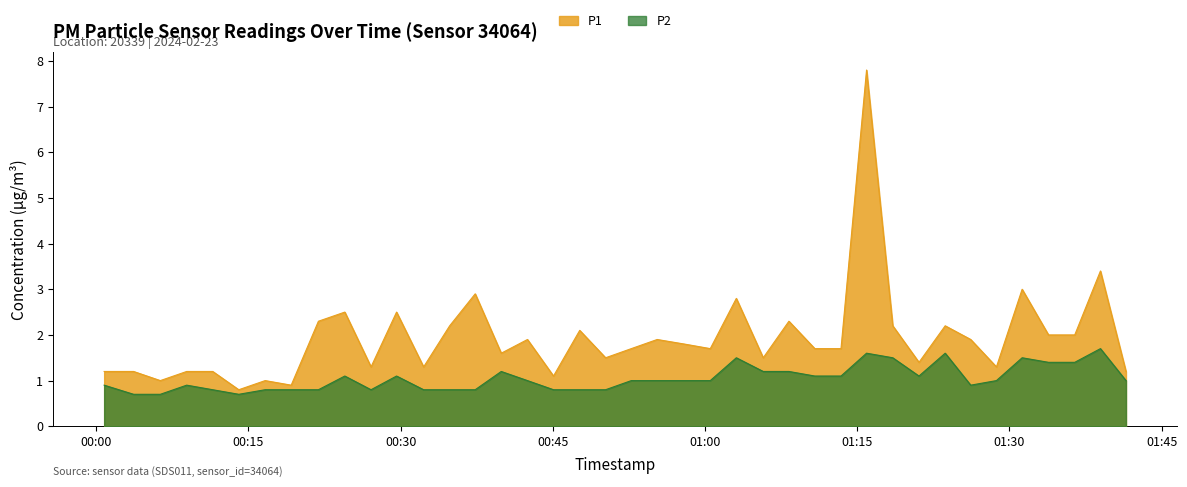

Rank the categories by P2 value from highest to lowest.

2024-02-23T01:38:58, 2024-02-23T01:15:55, 2024-02-23T01:23:40, 2024-02-23T01:03:05, 2024-02-23T01:18:30, 2024-02-23T01:31:15, 2024-02-23T01:33:51, 2024-02-23T01:36:26, 2024-02-23T00:39:55, 2024-02-23T01:05:44, 2024-02-23T01:08:16, 2024-02-23T00:24:30, 2024-02-23T00:29:36, 2024-02-23T01:10:49, 2024-02-23T01:13:24, 2024-02-23T01:21:05, 2024-02-23T00:42:30, 2024-02-23T00:52:44, 2024-02-23T00:55:17, 2024-02-23T00:57:58, 2024-02-23T01:00:31, 2024-02-23T01:28:43, 2024-02-23T01:41:29, 2024-02-23T00:00:47, 2024-02-23T00:08:55, 2024-02-23T01:26:11, 2024-02-23T00:11:29, 2024-02-23T00:16:39, 2024-02-23T00:19:13, 2024-02-23T00:21:54, 2024-02-23T00:27:05, 2024-02-23T00:32:16, 2024-02-23T00:34:50, 2024-02-23T00:37:21, 2024-02-23T00:45:04, 2024-02-23T00:47:39, 2024-02-23T00:50:12, 2024-02-23T00:03:41, 2024-02-23T00:06:19, 2024-02-23T00:14:03